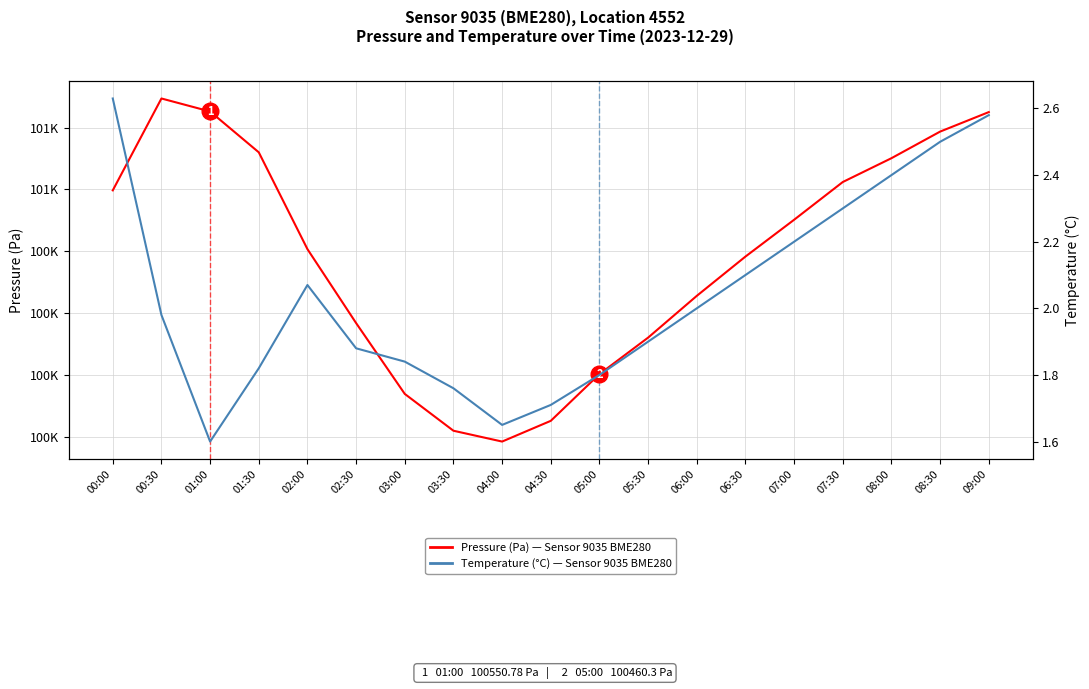

At which label is Temperature (°C) closest to 2?

06:00